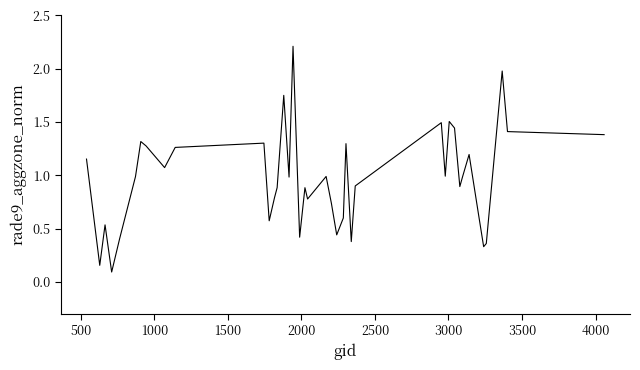

Does the chart display data point markers on the line(s)?

No